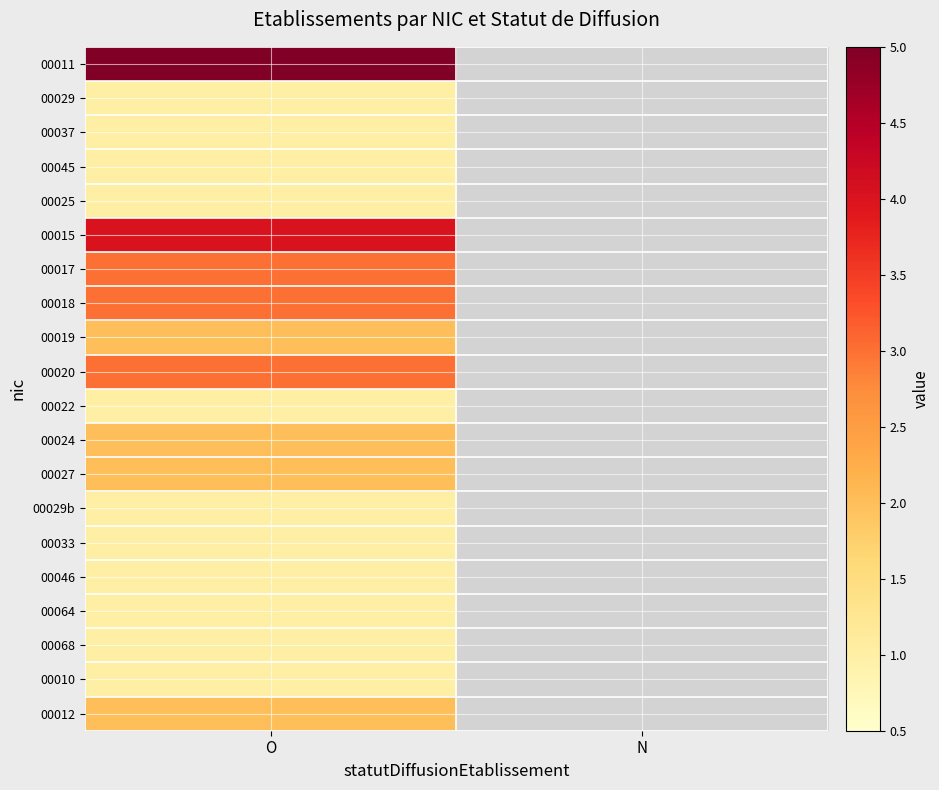

Which series has the largest total across all categories?

00011